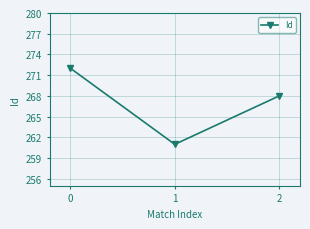

What is the difference between the maximum and minimum values?

11